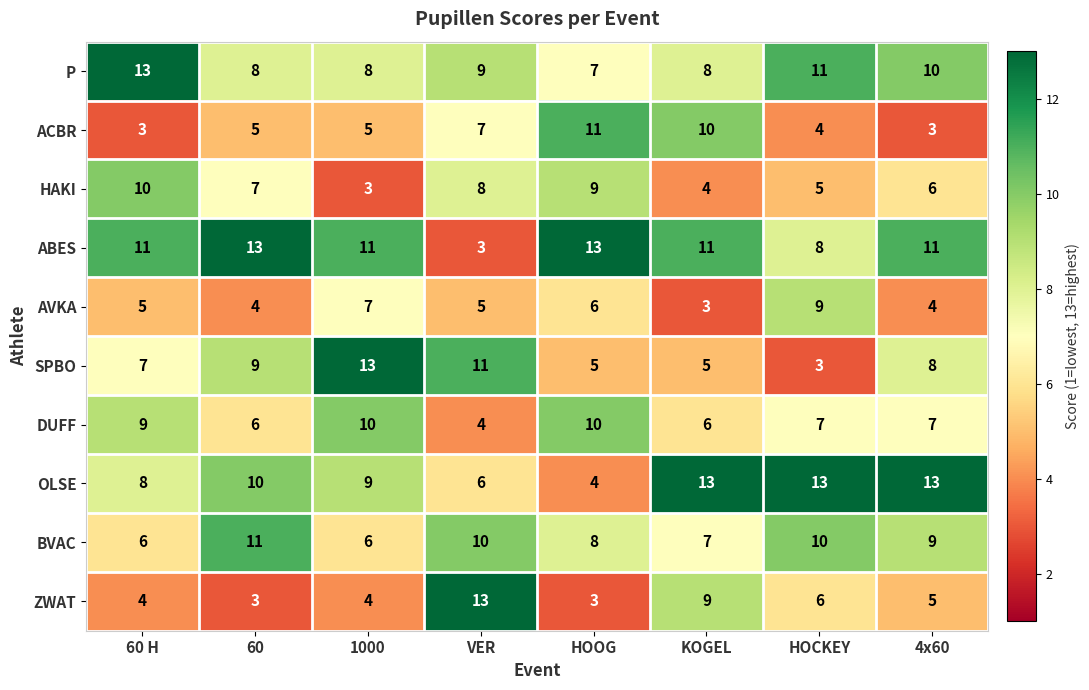

The value of SPBO at HOOG is 5. True or false?

True